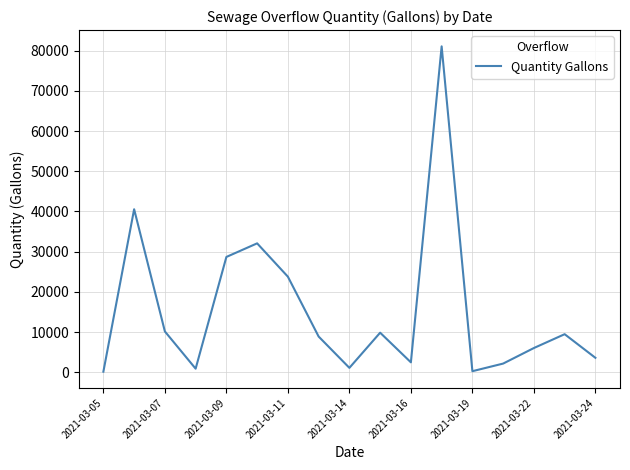

What is the maximum value shown in the chart?

81080